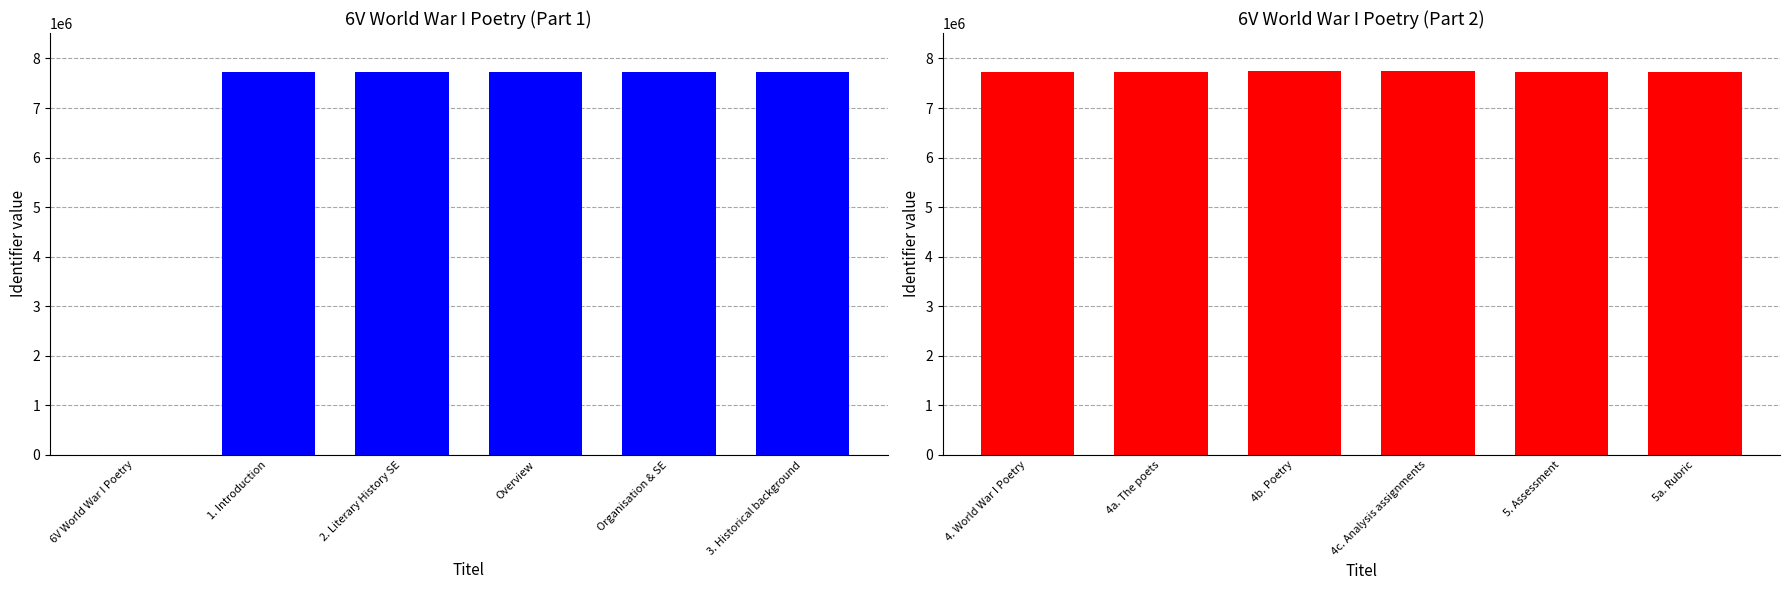

Count the number of categories in the chart.

6